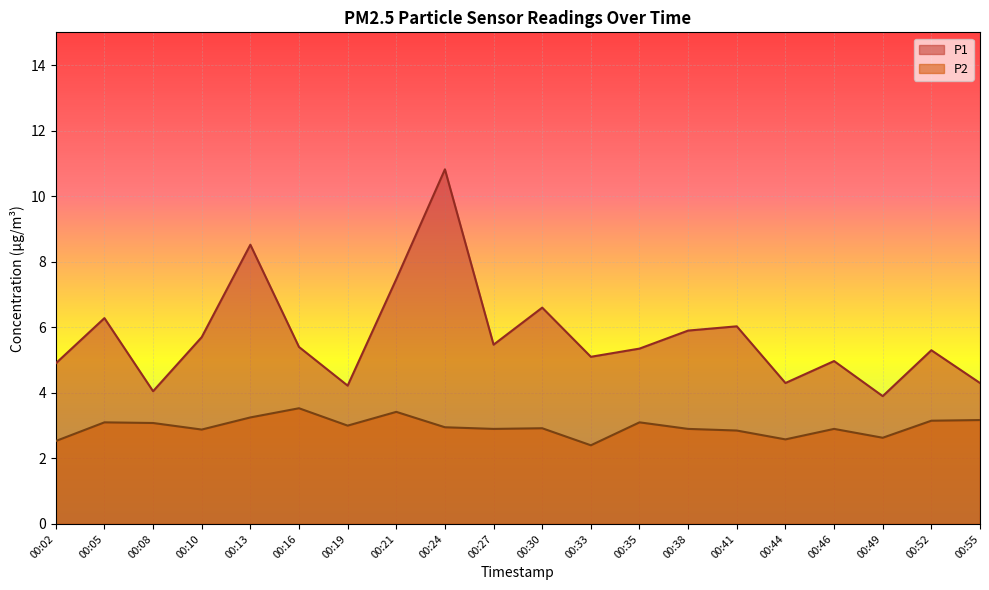

What is the difference between the P1 values at 00:49 and 00:33?

1.2